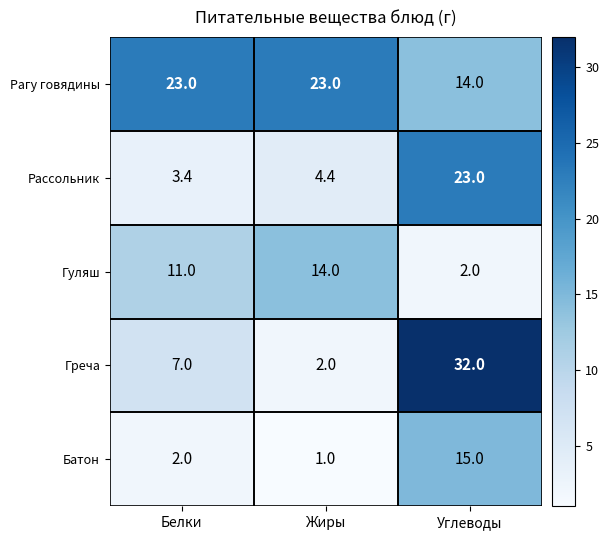

Is the value of Рассольник at Белки greater than the value of Гуляш at Белки?

No